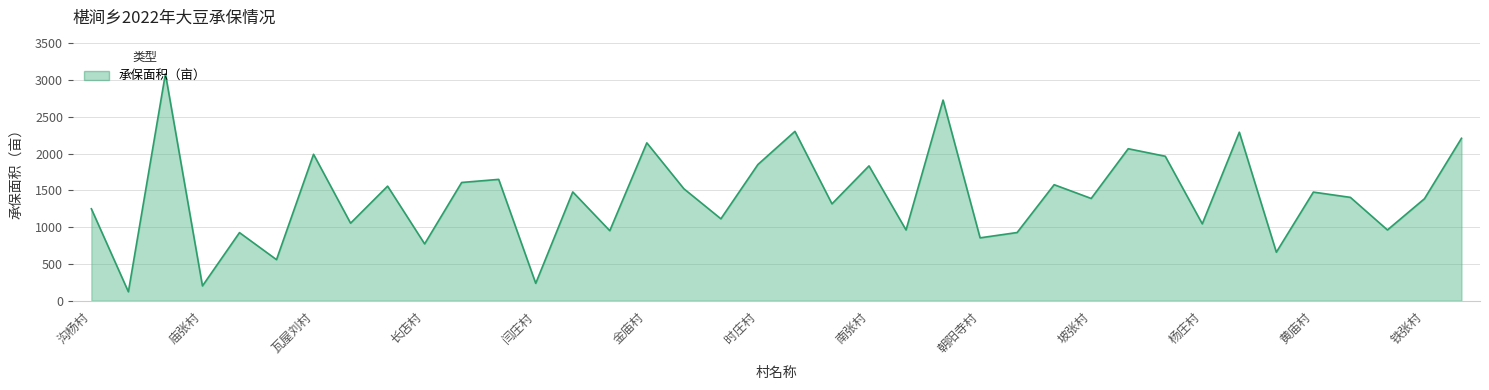

What is the minimum value shown in the chart?

120.0